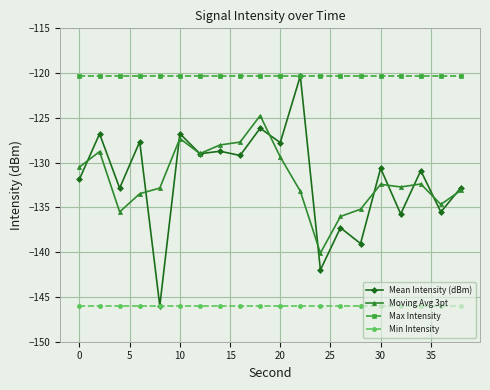

What is the average value of the Moving Avg 3pt series?

-131.8